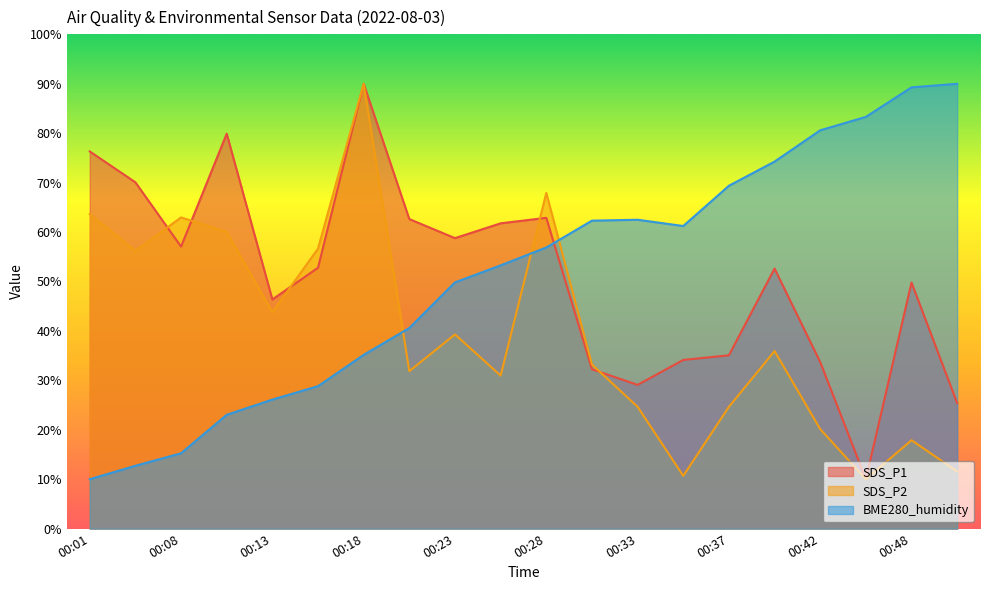

Reading left to right, list all the values displayed in this chart.

SDS_P1: 00:01=76.3	00:03=70.1	00:08=57.1	00:11=79.9	00:13=46.4	00:16=52.8	00:18=90.0	00:20=62.6	00:23=58.8	00:25=61.8	00:28=62.9	00:30=32.2	00:33=29.1	00:35=34.1	00:37=35.1	00:40=52.6	00:42=33.7	00:45=10.0	00:48=49.8	00:50=25.4
SDS_P2: 00:01=63.6	00:03=56.2	00:08=63.0	00:11=60.0	00:13=43.8	00:16=56.6	00:18=90.0	00:20=31.9	00:23=39.3	00:25=31.0	00:28=67.9	00:30=33.2	00:33=24.6	00:35=10.7	00:37=24.6	00:40=35.9	00:42=20.1	00:45=10.0	00:48=17.9	00:50=11.6
BME280_humidity: 00:01=10.0	00:03=12.7	00:08=15.2	00:11=23.0	00:13=26.1	00:16=28.8	00:18=35.2	00:20=40.6	00:23=49.8	00:25=53.3	00:28=56.9	00:30=62.3	00:33=62.5	00:35=61.2	00:37=69.4	00:40=74.3	00:42=80.6	00:45=83.3	00:48=89.3	00:50=90.0